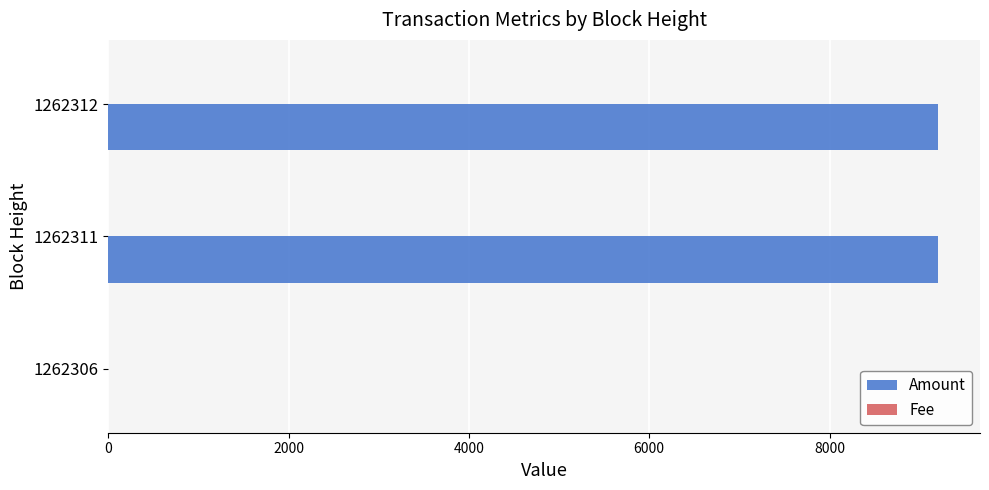

Is it true that Amount equals 9209.0 at 1262311?

True